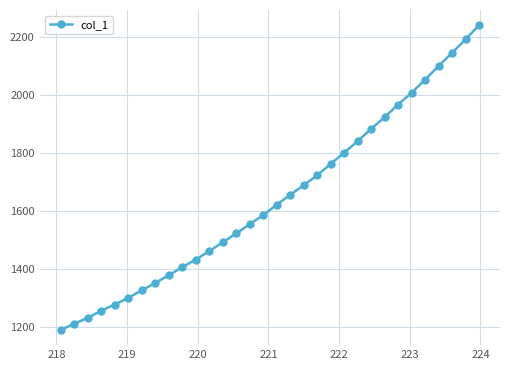

What is the value of the 22nd point from the left?

1800.9